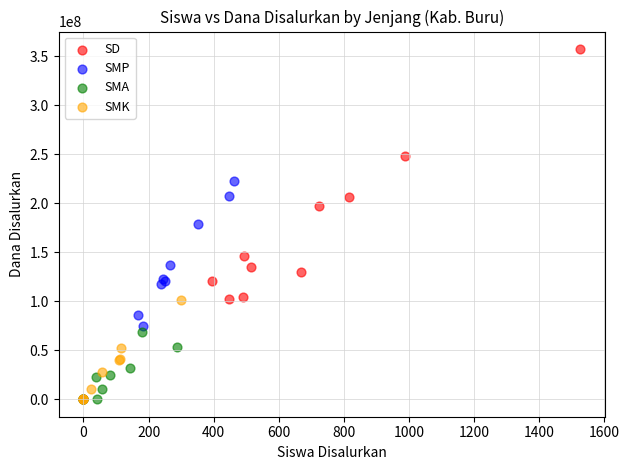

Which series has the largest Y range (max minus min)?

SD